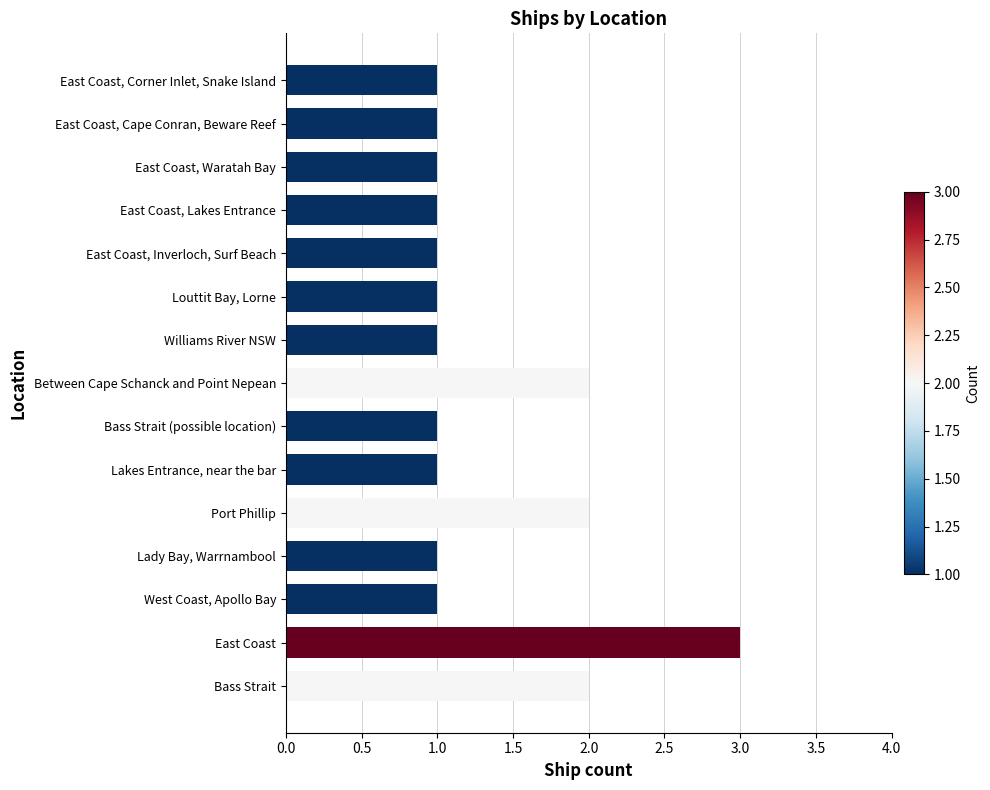

What is the greatest value displayed?

3